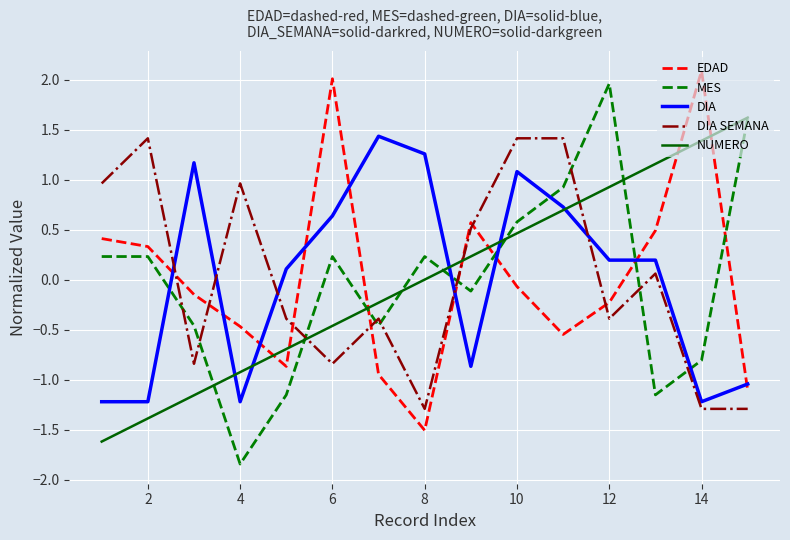

How many lines are shown in the chart?

5